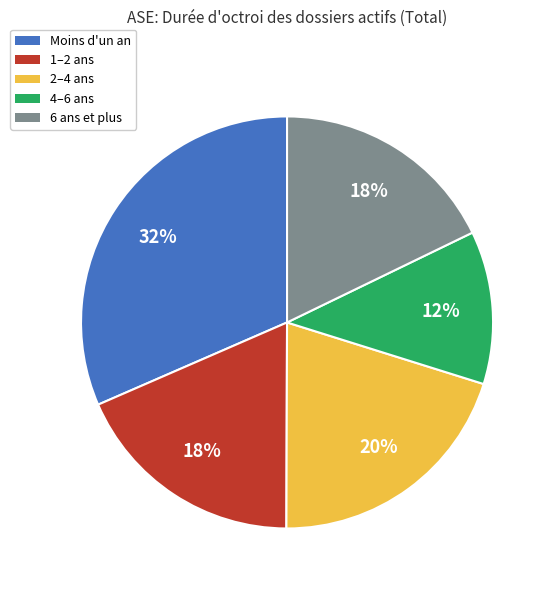

Does 2–4 ans represent more than half of the total?

No